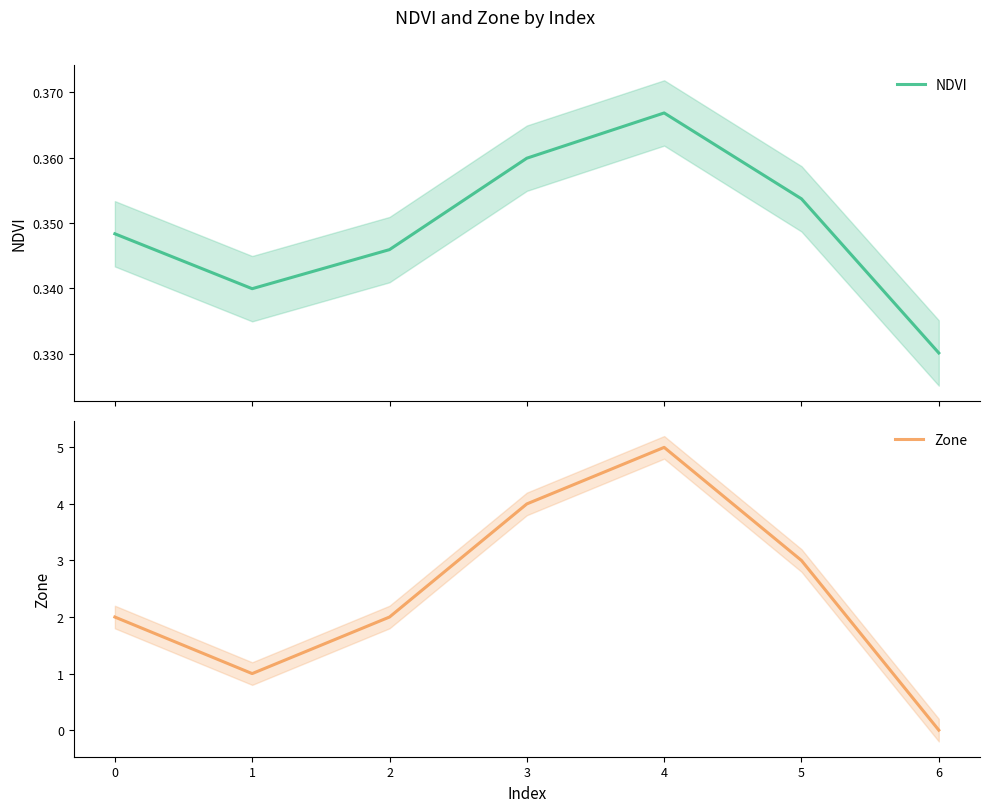

What are all the series names shown in the legend?

NDVI, Zone